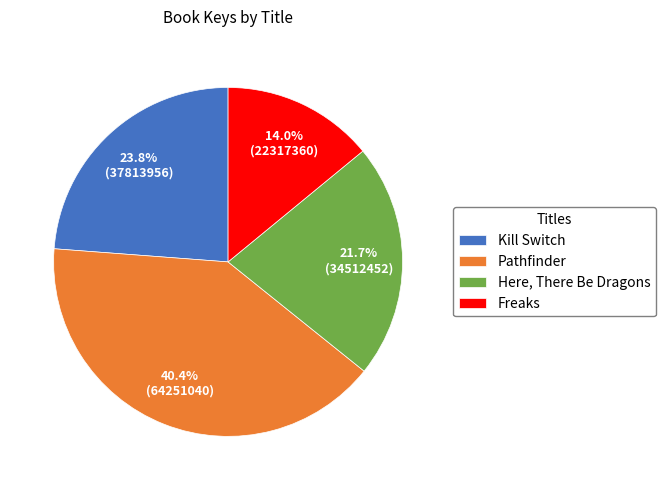

What percentage is the Pathfinder slice, to the nearest percent?

40%